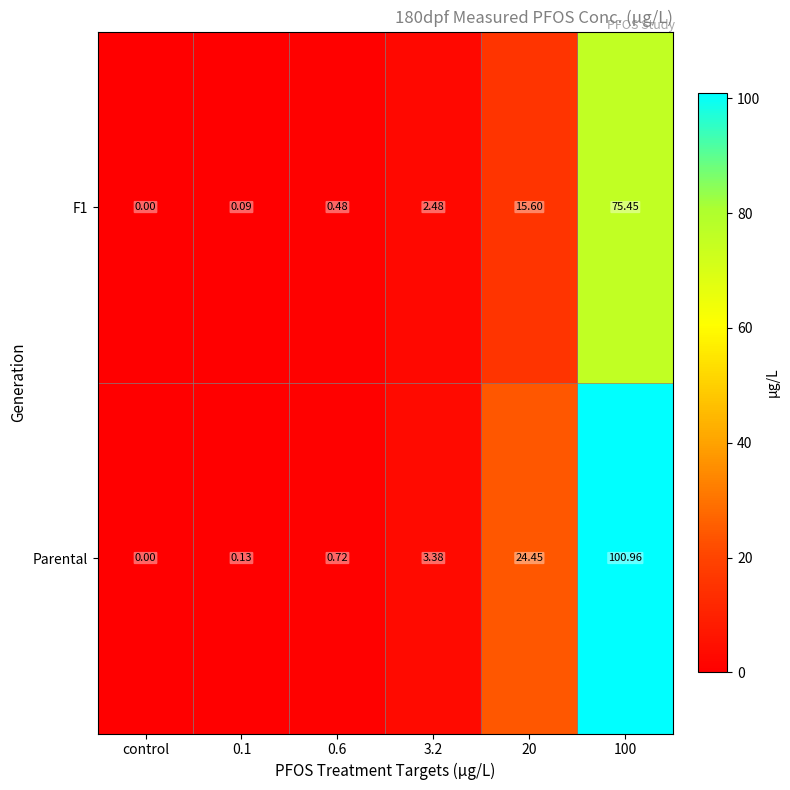

Which series has the largest range (max minus min)?

Parental